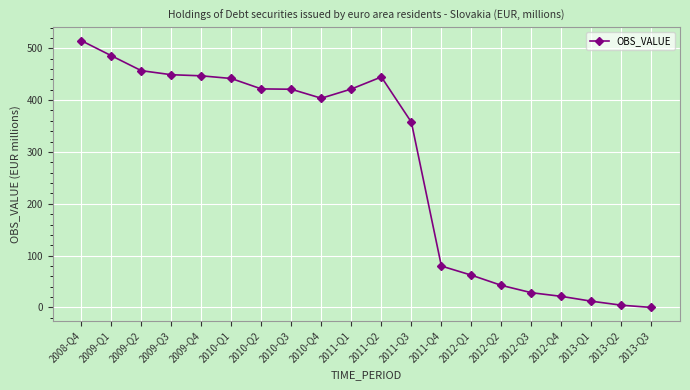

How many lines are shown in the chart?

1